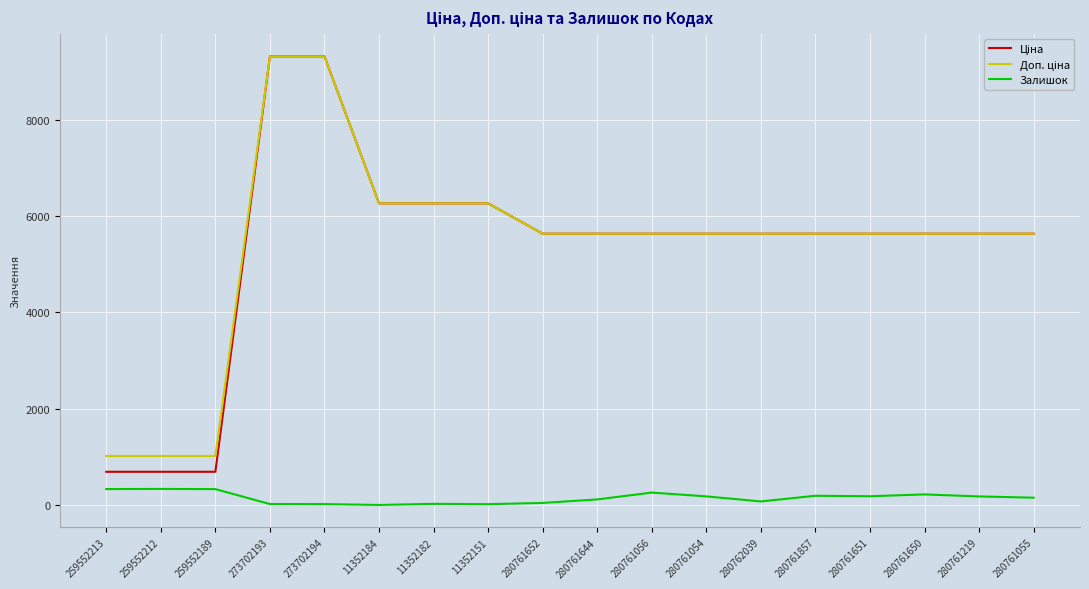

What is the total value across all series at 280761650?

11491.0